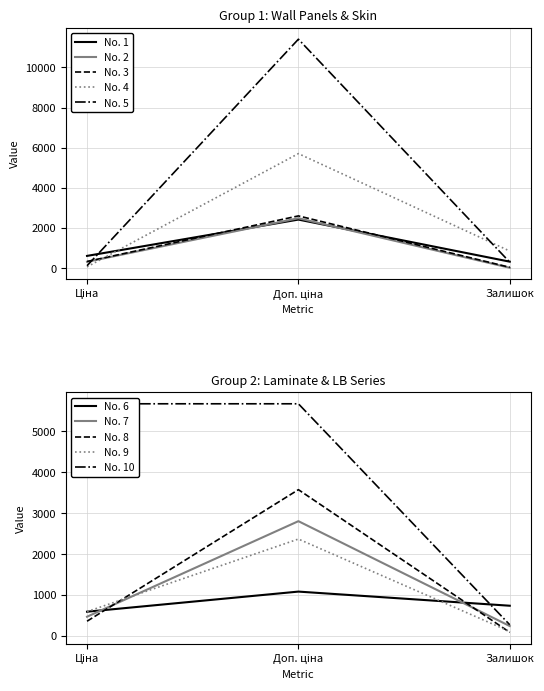

Is the value of Wall panels AGTPR03771-B Classic at Залишок greater than the value of Wall panels AGTPR03771 Classic at Ціна?

No